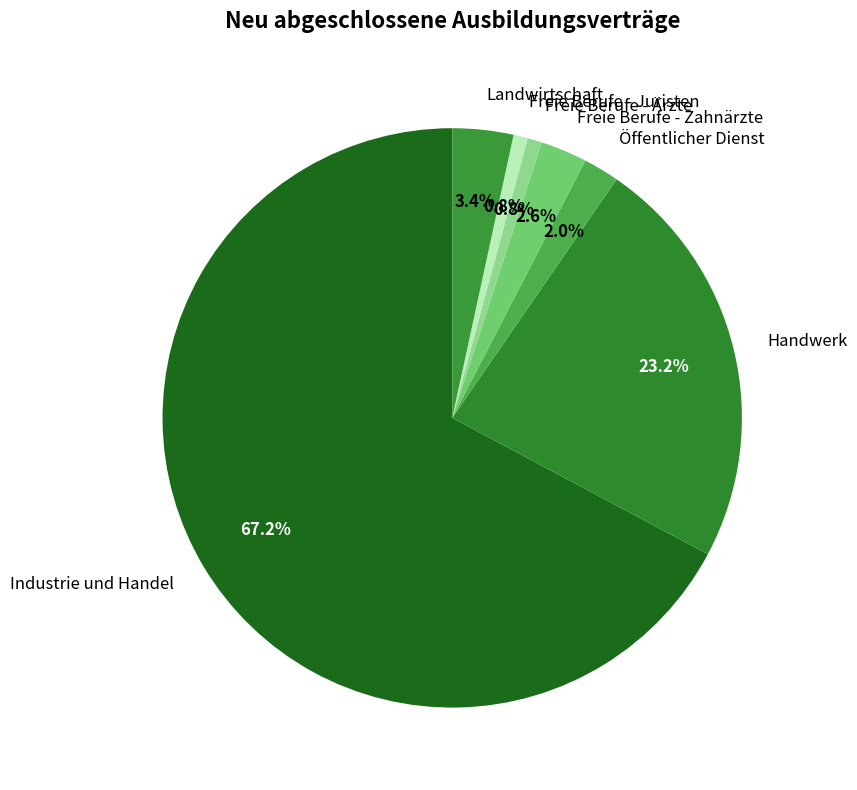

How much of the chart is everything except Freie Berufe - Juristen?

99.2%